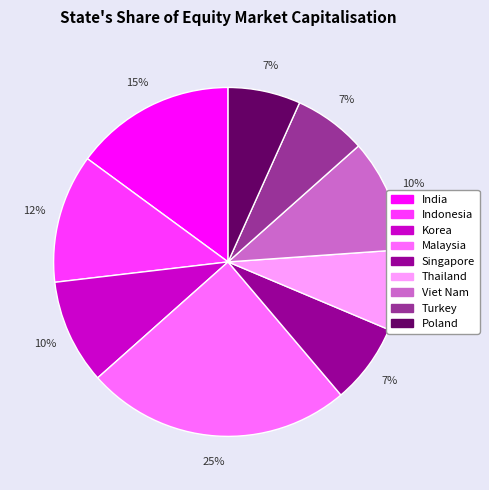

How many slices are in this pie chart?

9